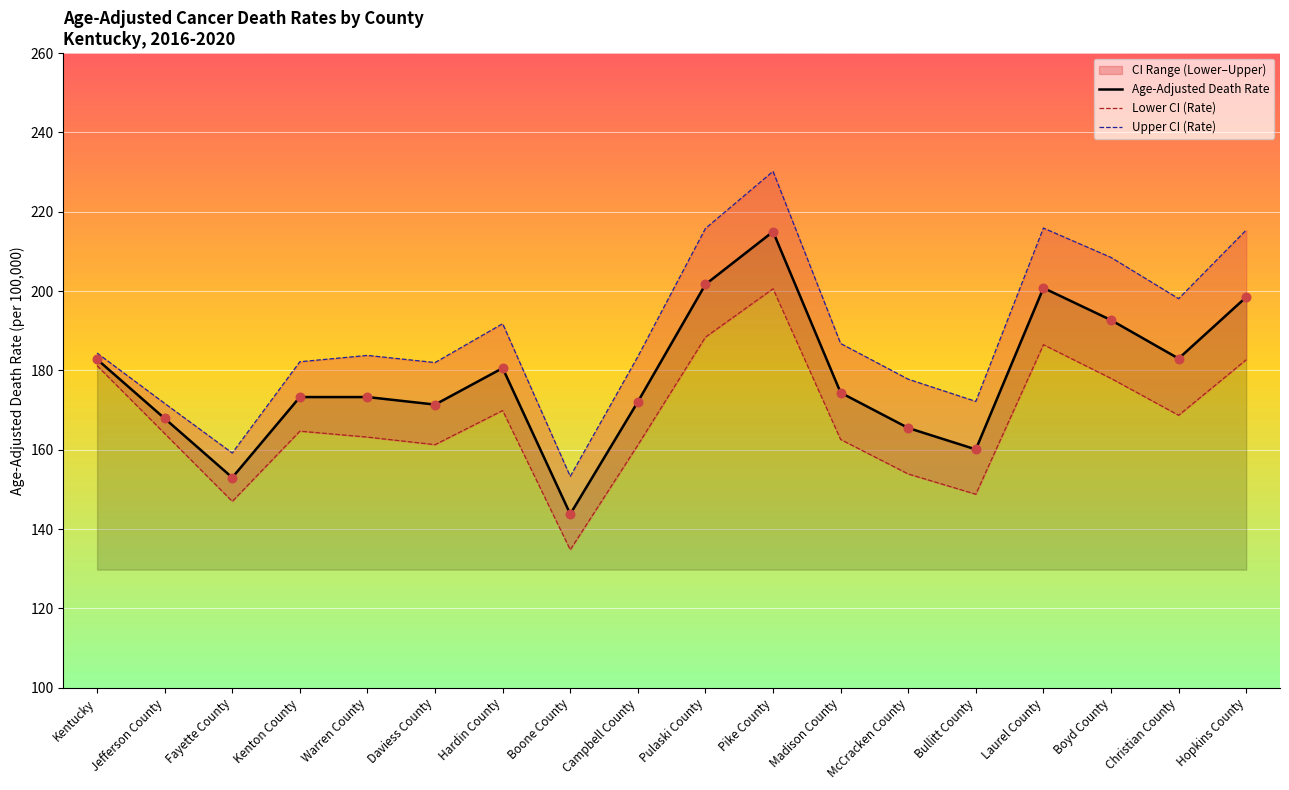

What is the total value across all series at Kentucky?

548.4